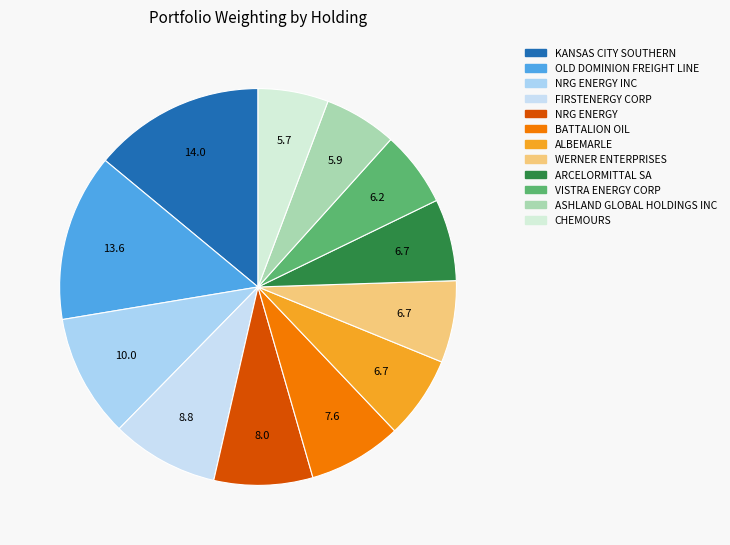

How many segments does this pie chart have?

12